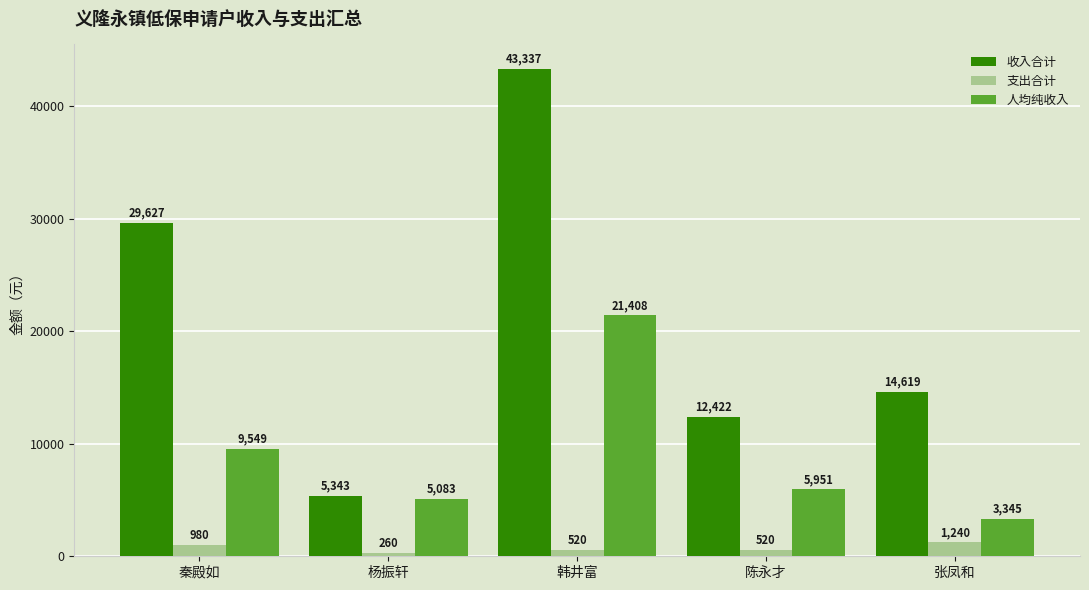

Where does the 人均纯收入 series first go above 5950?

秦殿如